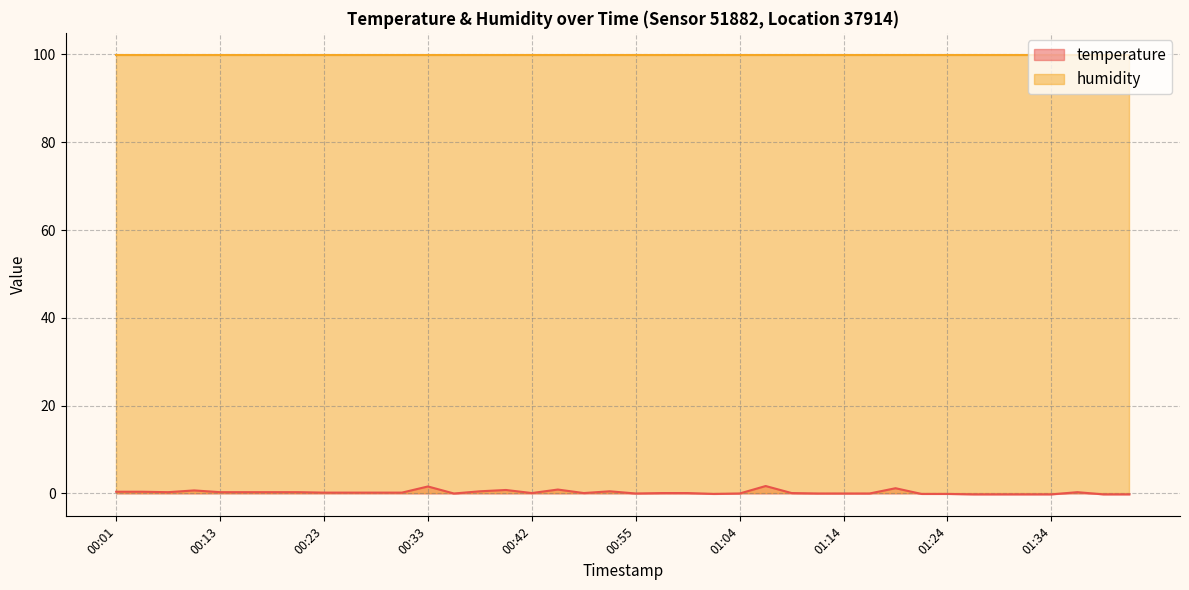

List the labels in order of value, smallest first.

01:26, 01:29, 01:31, 01:34, 01:38, 01:41, 01:02, 01:21, 01:24, 00:35, 00:55, 01:04, 01:12, 01:14, 01:16, 00:42, 00:50, 00:57, 00:59, 01:09, 00:23, 00:25, 00:28, 00:30, 00:06, 00:13, 00:16, 00:18, 00:20, 01:36, 00:01, 00:03, 00:38, 00:52, 00:08, 00:40, 00:45, 01:19, 00:33, 01:07